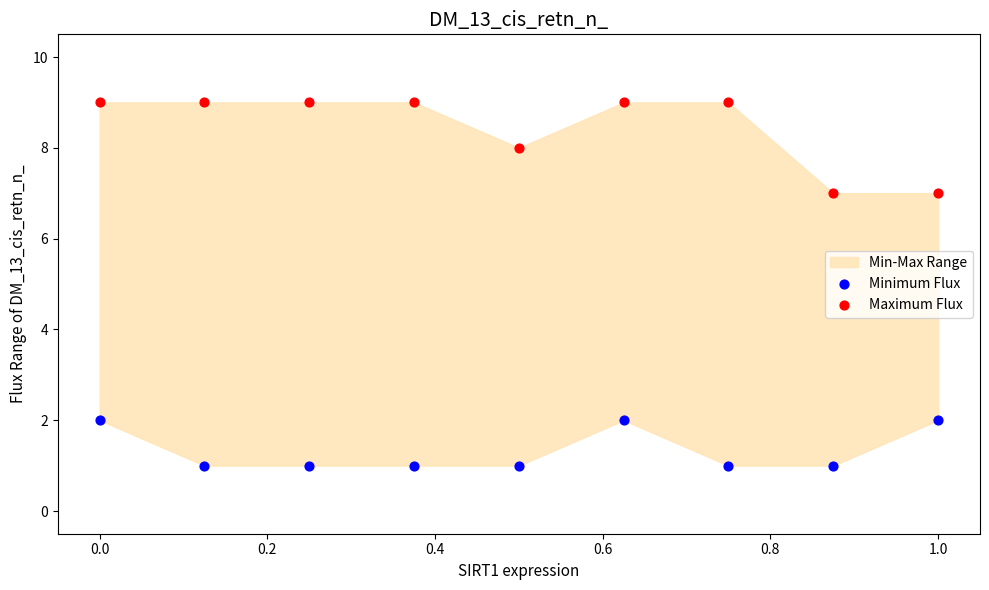

Which series contains the highest Y value?

Maximum Flux